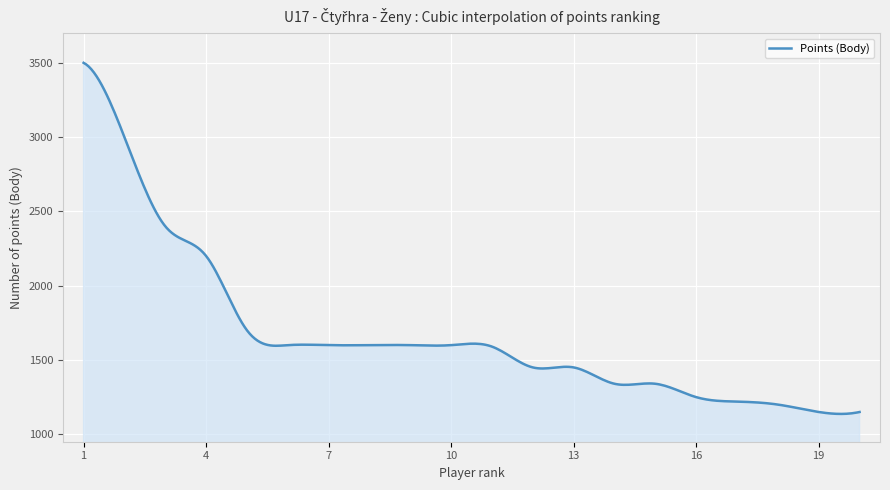

What is the difference between the maximum and minimum values?

2362.9